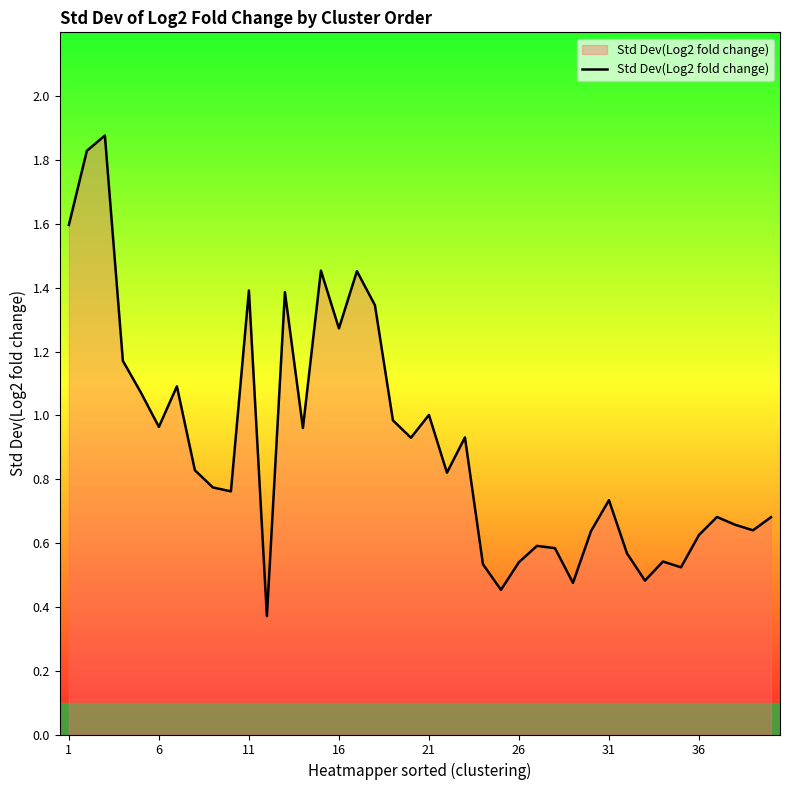

The chart shows a value of 2.3 at 16. True or false?

False